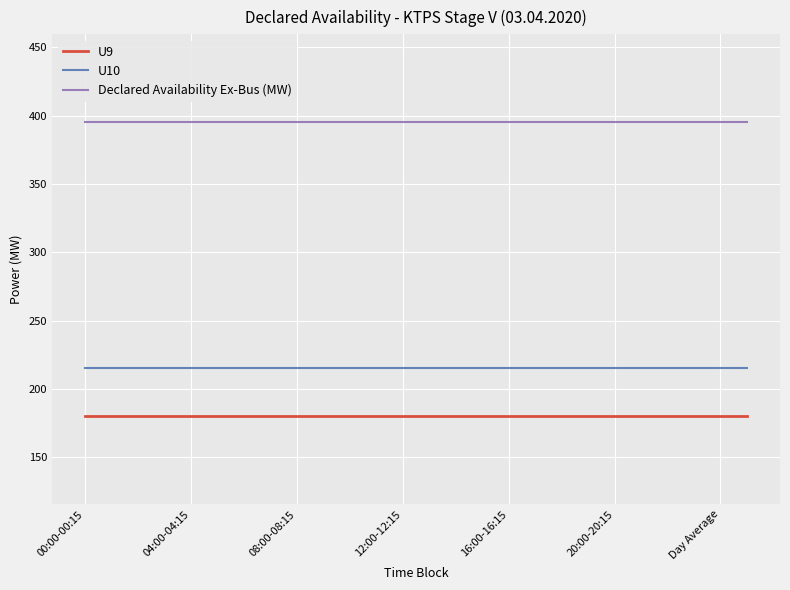

True or false: U10 and U9 intersect in this chart.

False